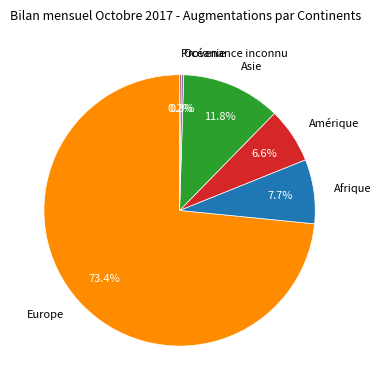

Between Asie and Afrique, which is larger?

Asie